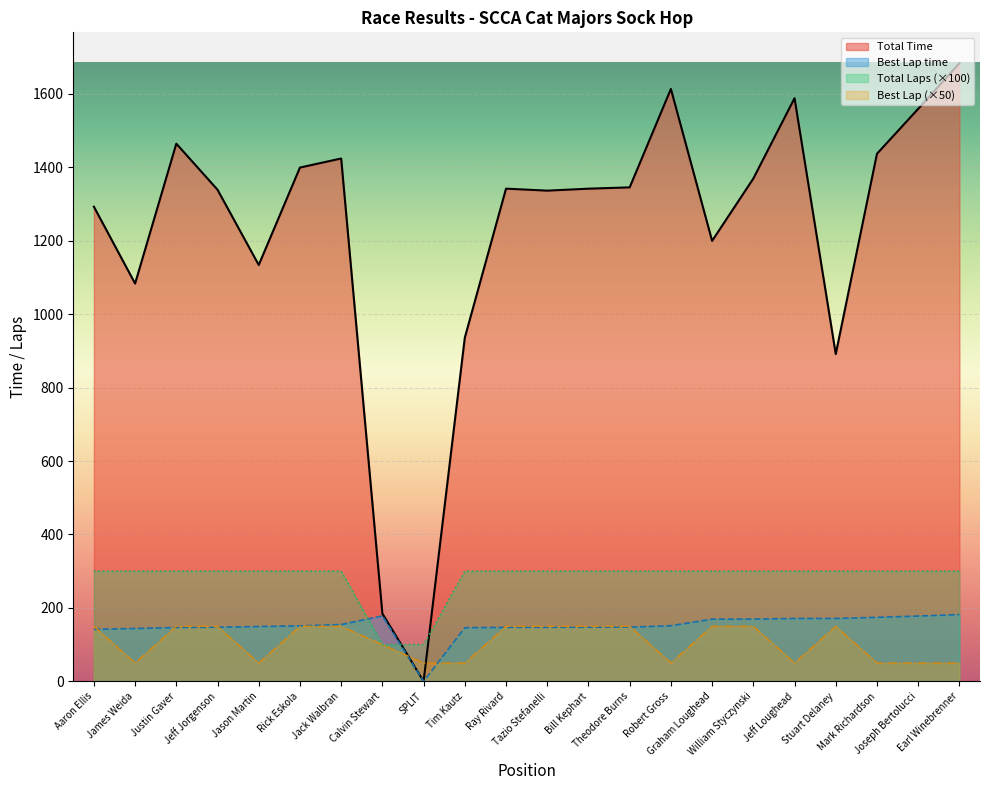

List the series in order of their peak value, highest first.

Total Time, Total Laps, Best Lap time, Best Lap